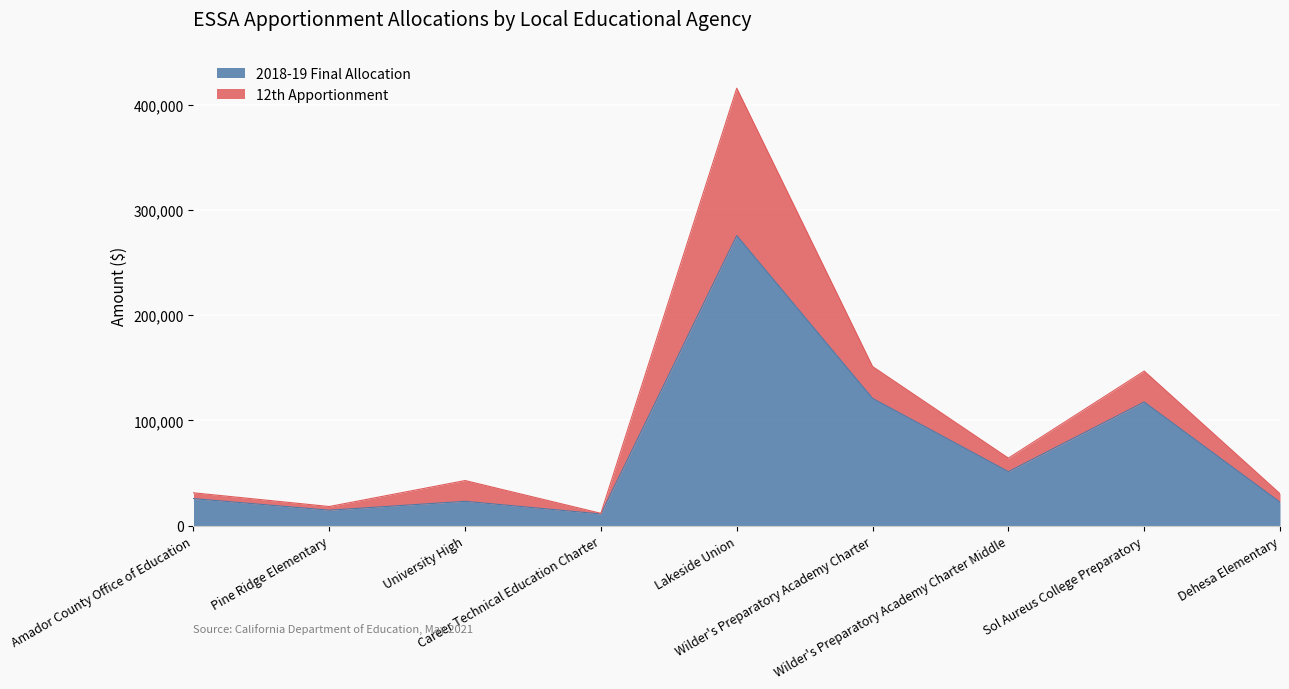

What value does the data have at Amador County Office of Education?

25702